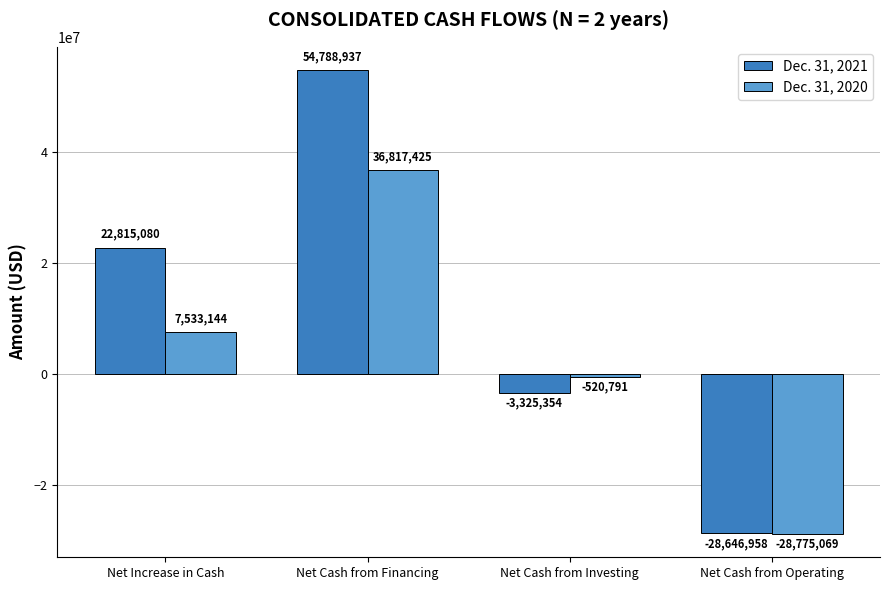

Rank the series by their average value, from highest to lowest.

Dec. 31, 2021, Dec. 31, 2020